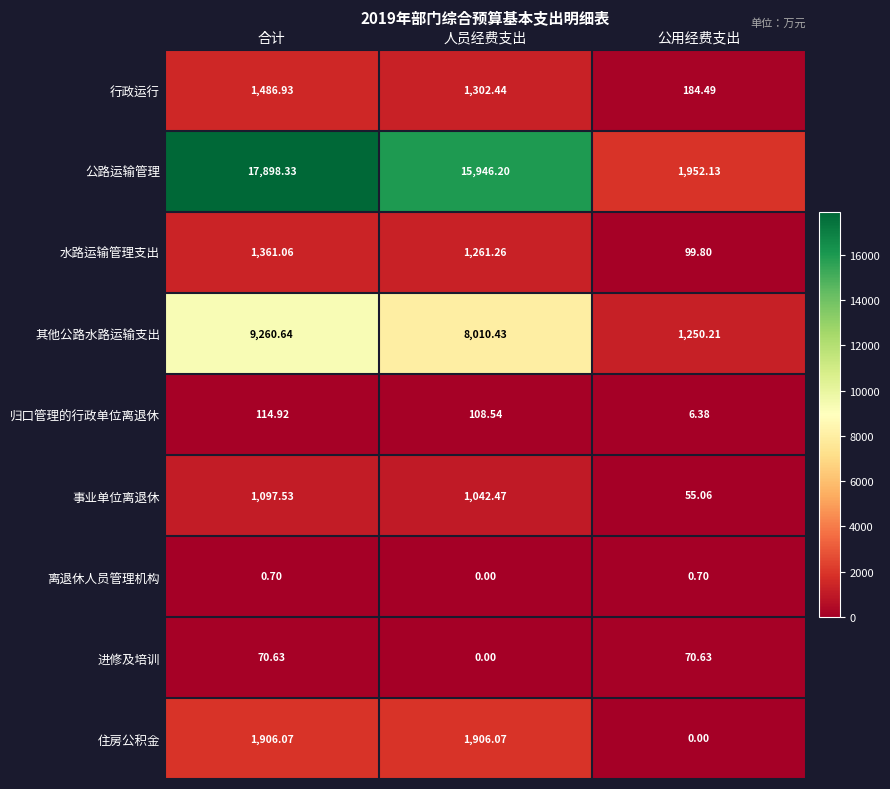

Rank the series by their maximum value, from highest to lowest.

公路运输管理, 其他公路水路运输支出, 住房公积金, 行政运行, 水路运输管理支出, 事业单位离退休, 归口管理的行政单位离退休, 进修及培训, 离退休人员管理机构